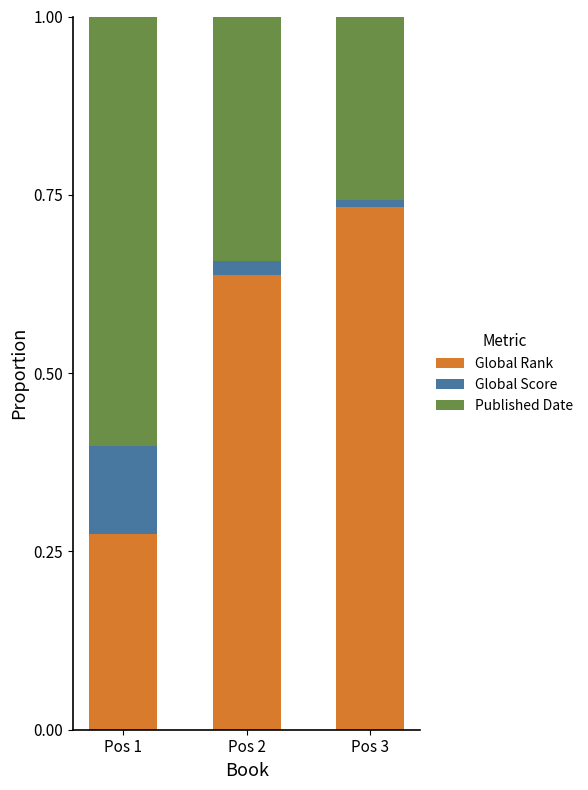

How many bars are there in total?

3